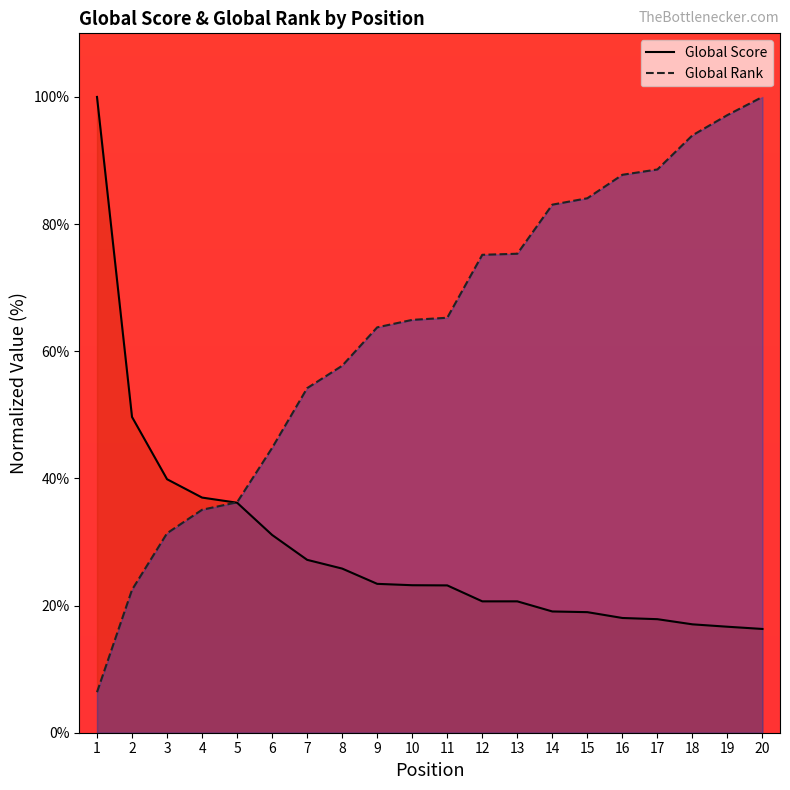

How many lines are shown in the chart?

2